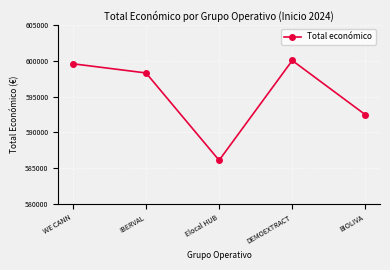

Does the chart display data point markers on the line(s)?

Yes